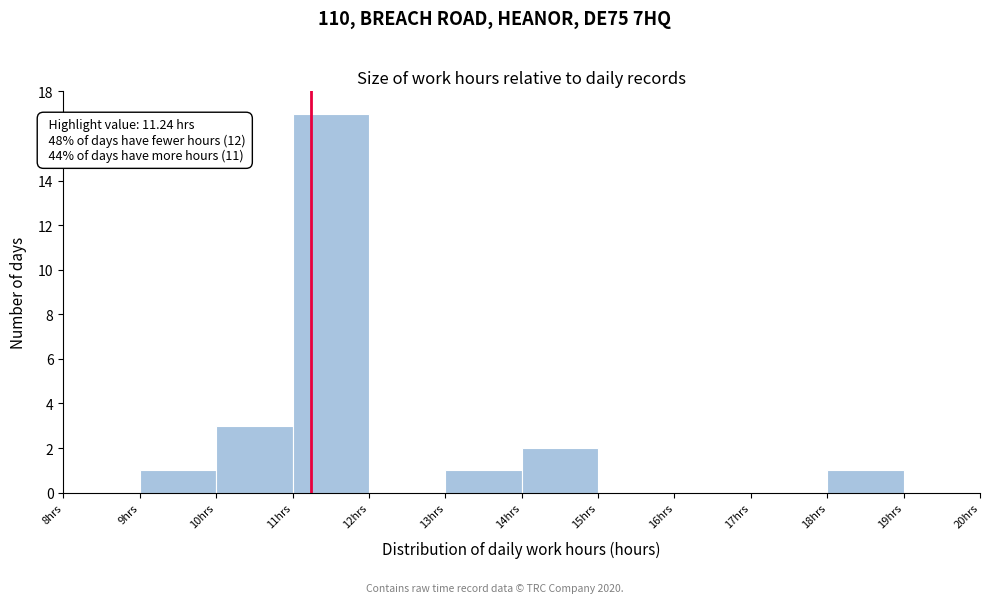

Which range on the x-axis has the tallest bar?

11 to 12